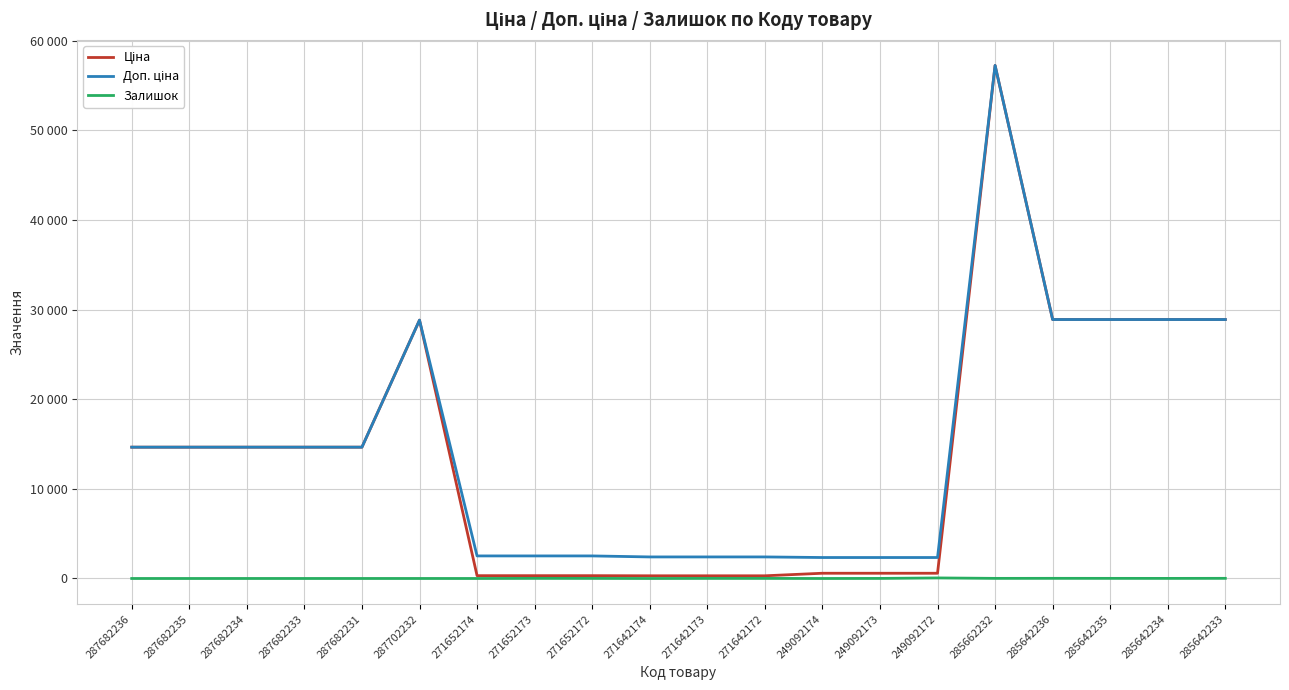

Reading right to left, list all the values displayed in this chart.

Ціна: 285642233=28890.3	285642234=28890.3	285642235=28890.3	285642236=28890.3	285662232=57235.5	249092172=584.9	249092173=584.9	249092174=584.9	271642172=300.6	271642173=300.6	271642174=300.6	271652172=314.7	271652173=314.7	271652174=314.7	287702232=28821.8	287682231=14649.6	287682233=14649.6	287682234=14649.6	287682235=14649.6	287682236=14649.6
Доп. ціна: 285642233=28890.3	285642234=28890.3	285642235=28890.3	285642236=28890.3	285662232=57235.5	249092172=2339.7	249092173=2339.7	249092174=2339.7	271642172=2405.2	271642173=2405.2	271642174=2405.2	271652172=2517.5	271652173=2517.5	271652174=2517.5	287702232=28821.8	287682231=14649.6	287682233=14649.6	287682234=14649.6	287682235=14649.6	287682236=14649.6
Залишок: 285642233=17.0	285642234=11.0	285642235=14.0	285642236=17.0	285662232=13.0	249092172=62.0	249092173=8.0	249092174=0.0	271642172=9.0	271642173=9.0	271642174=0.0	271652172=9.0	271652173=12.0	271652174=0.0	287702232=1.0	287682231=1.0	287682233=1.0	287682234=1.0	287682235=0.0	287682236=0.0